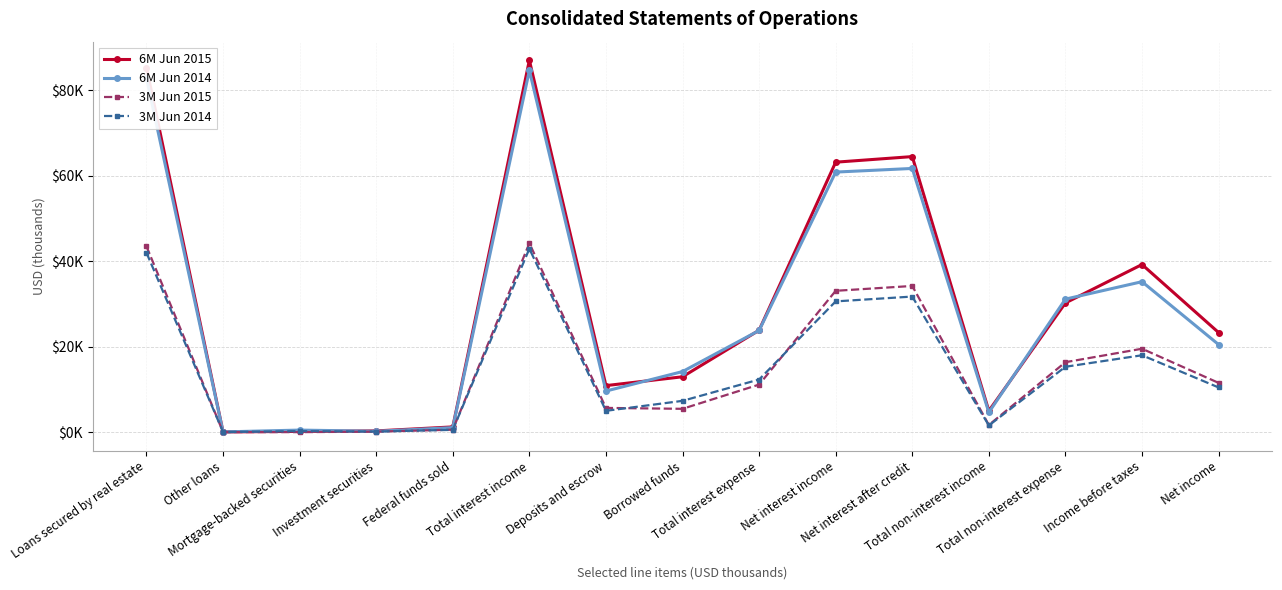

How many values in the 6M Jun 2015 series exceed 23307?

7